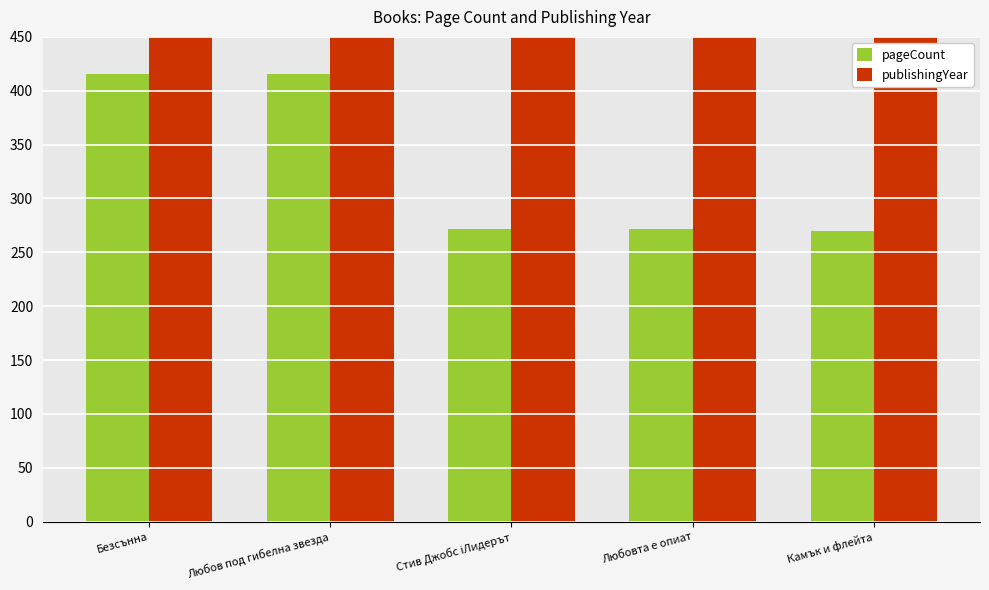

What is the minimum value shown in the chart?

270